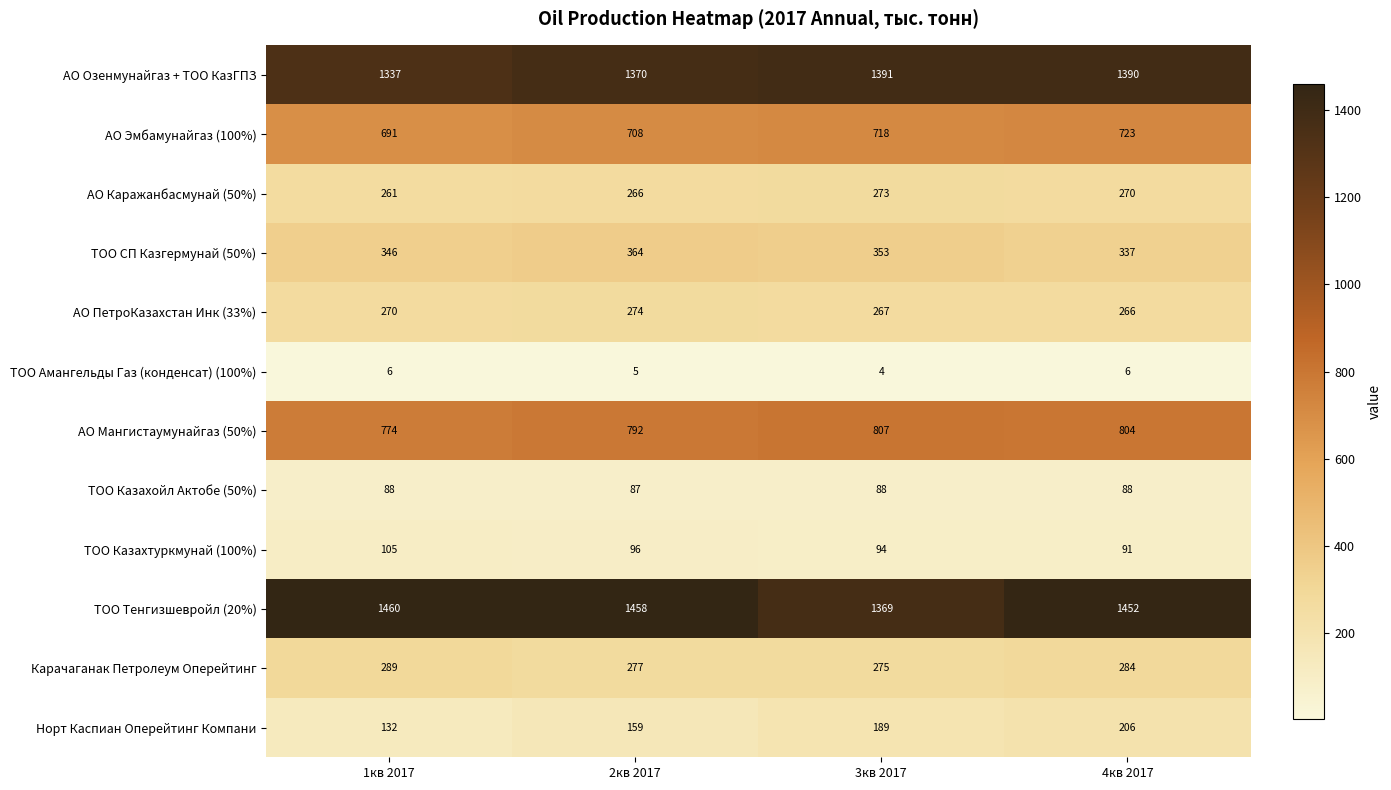

What is the total value across all series at 3кв 2017?

5828